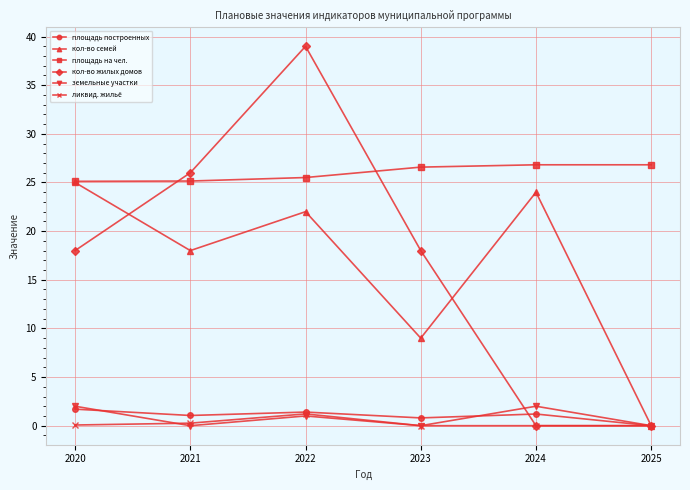

Which series changed the most between 2020 and 2023?

кол-во семей